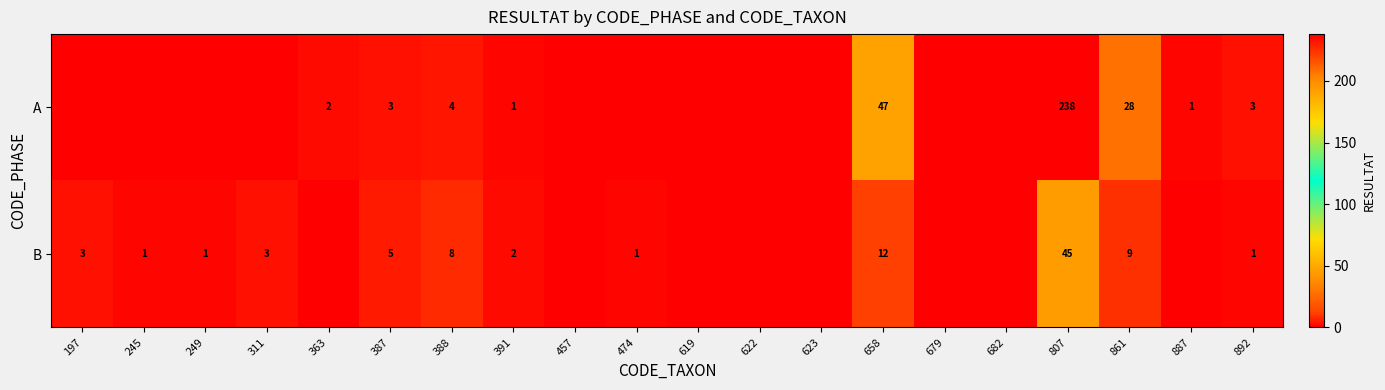

At 892, list the series in order from largest to smallest.

A, B